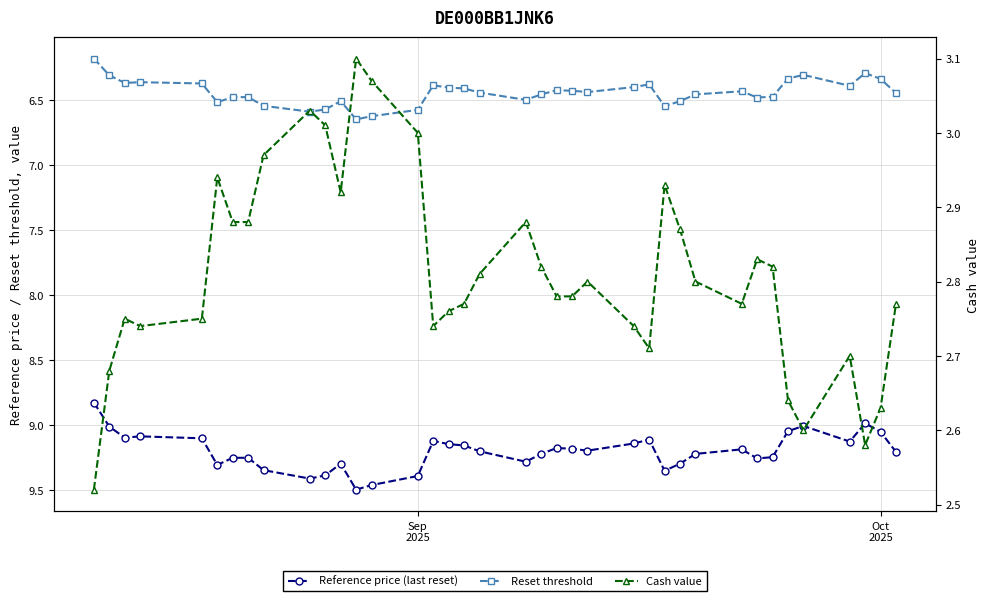

True or false: Reference price (last reset) and Reset threshold cross at least once.

False